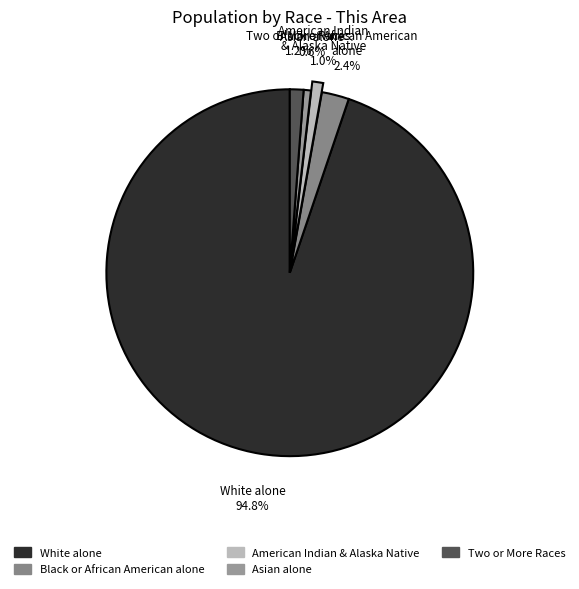

What is the largest slice in the pie chart?

White alone